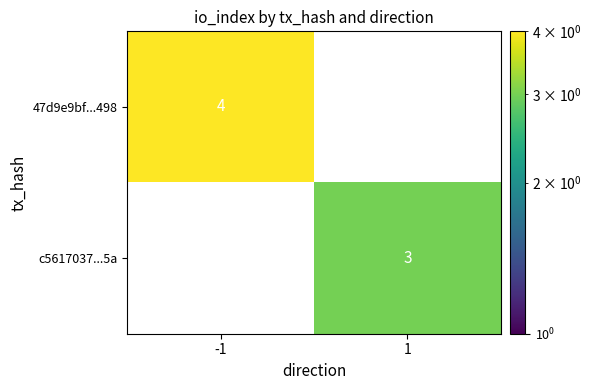

What is the approximate value of 47d9e9bf...498 at -1?

4.0